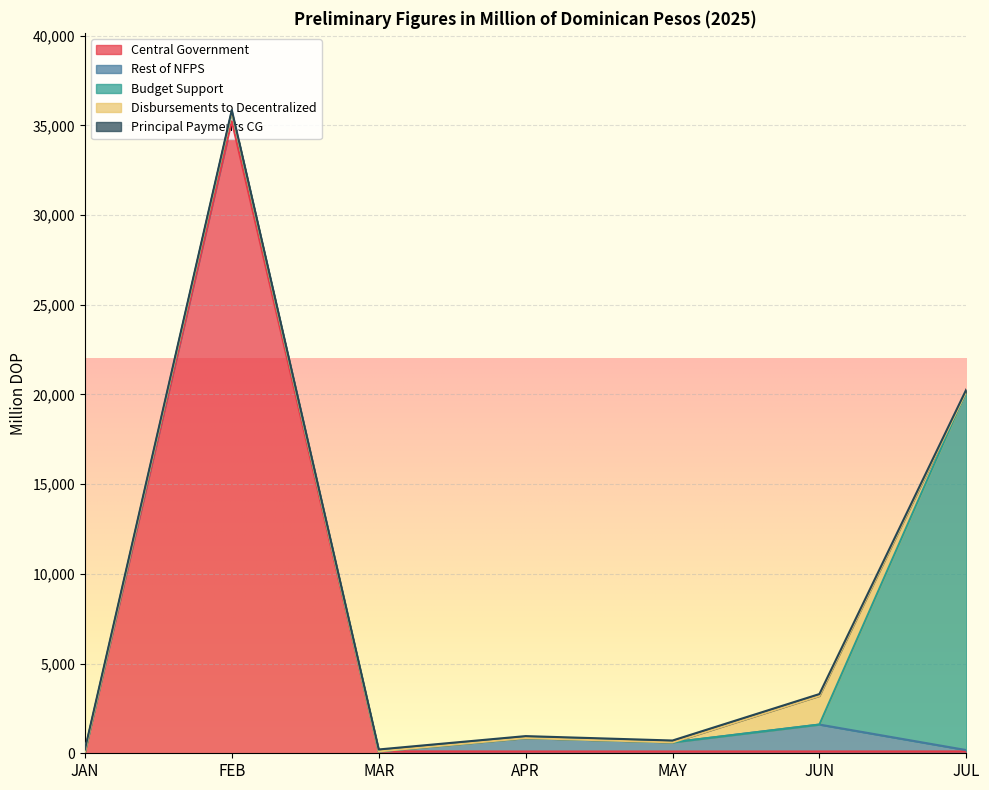

Where does the Rest of NFPS series first go above 509?

FEB